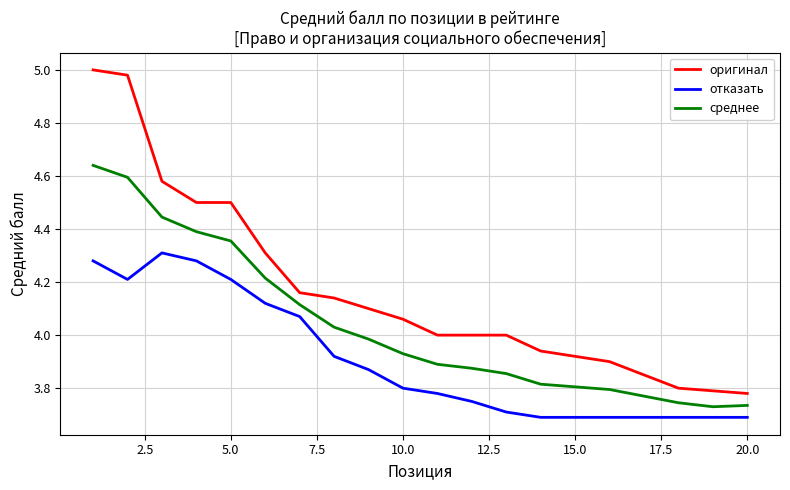

Which series has the largest total across all categories?

оригинал